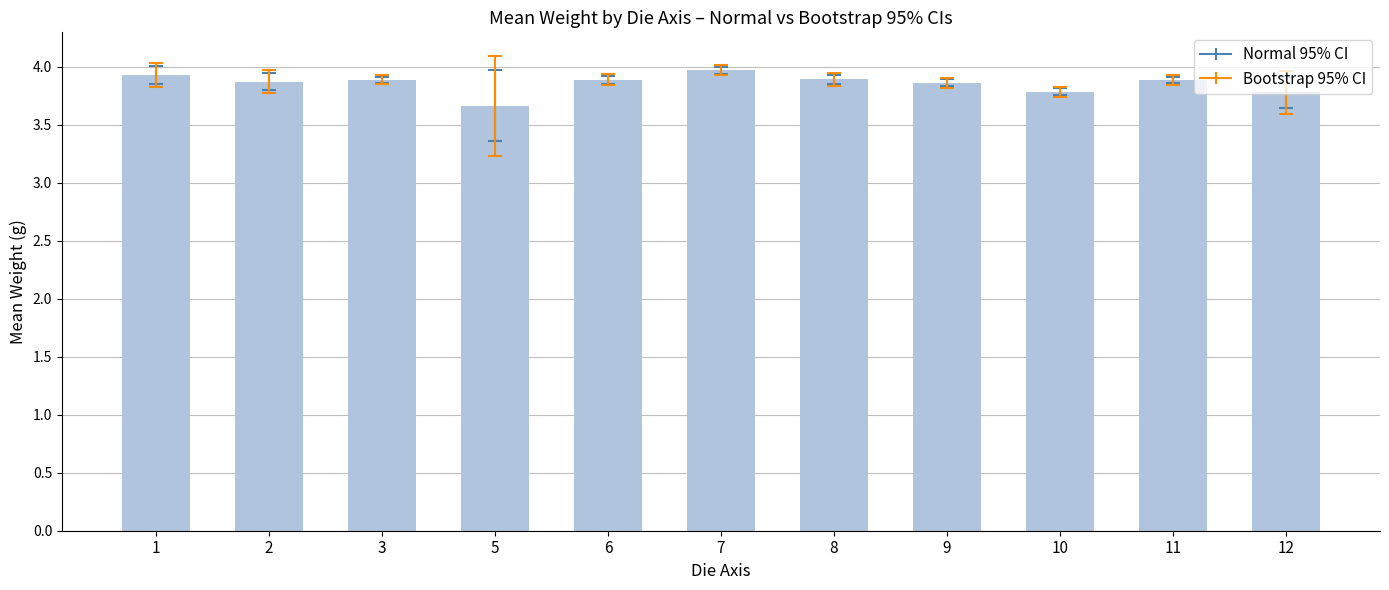

Between 7 and 3, which is larger?

7